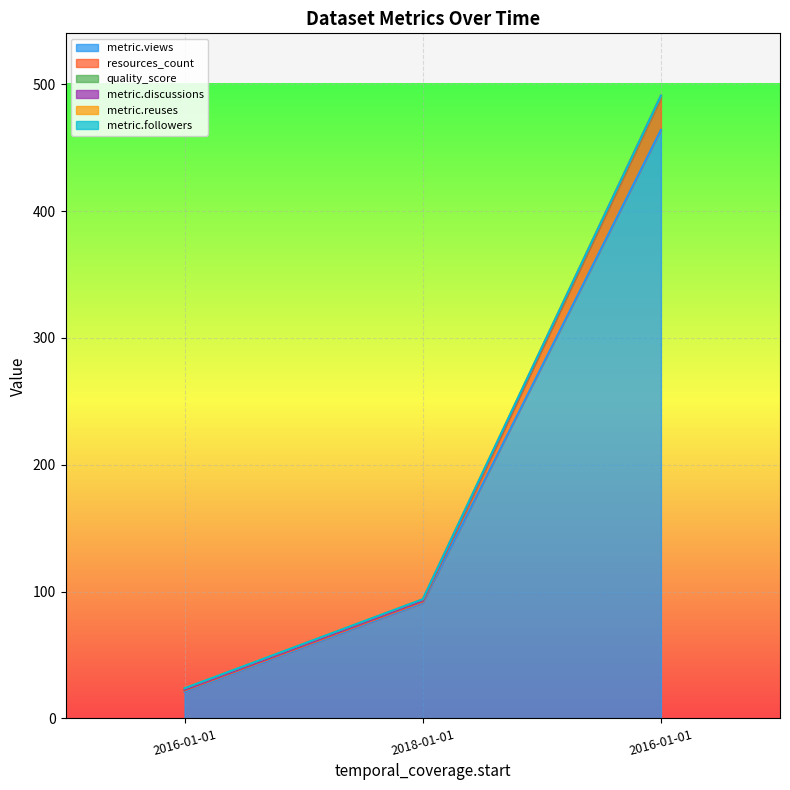

The resources_count series shows 11.3 at 2016-01-01. True or false?

False